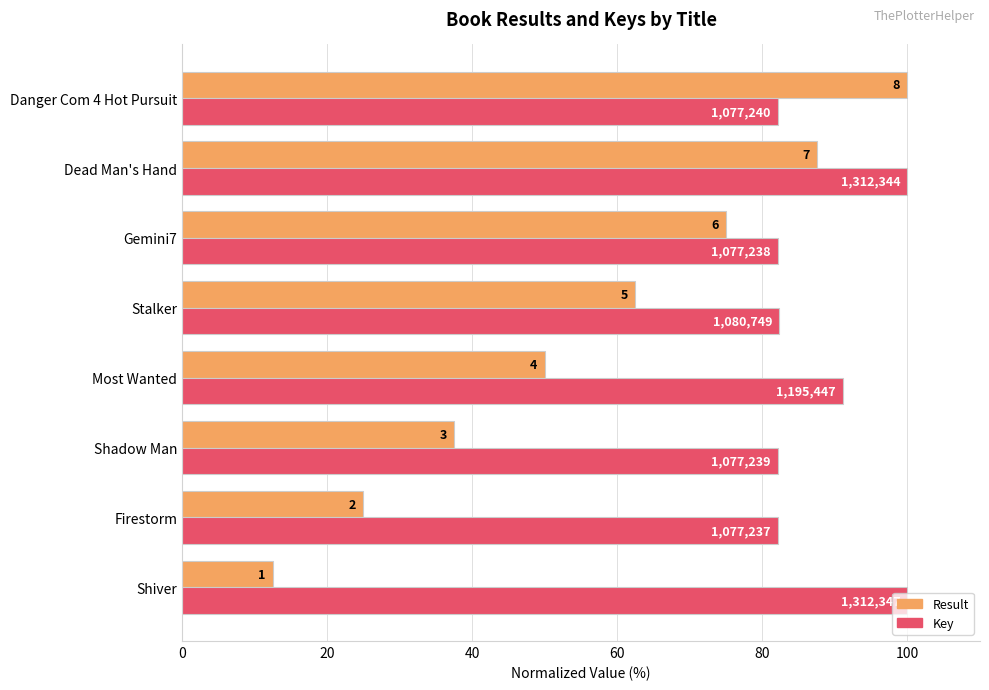

What are all the series names shown in the legend?

Result, Key